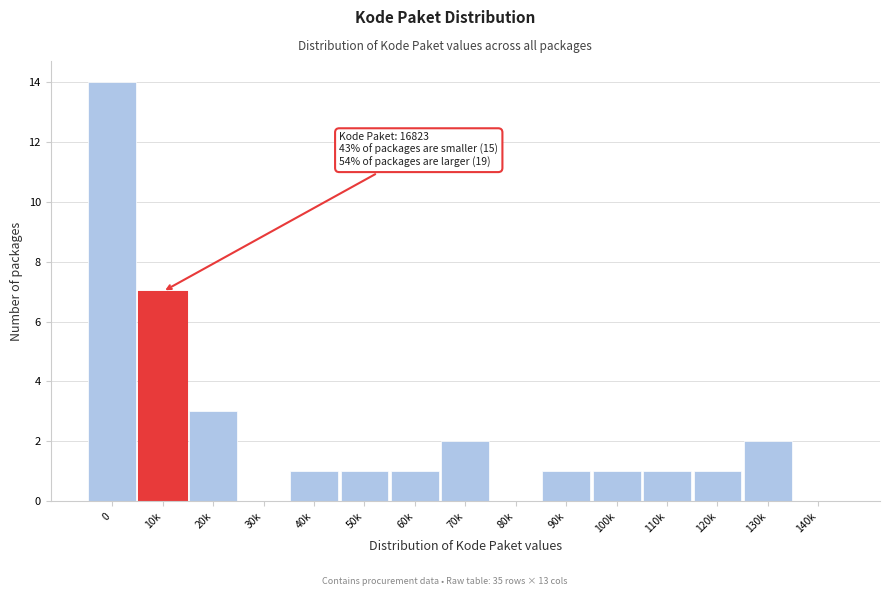

Reading right to left, list all the values displayed in this chart.

140k=0	130k=2	120k=1	110k=1	100k=1	90k=1	80k=0	70k=2	60k=1	50k=1	40k=1	30k=0	20k=3	10k=7	0=14